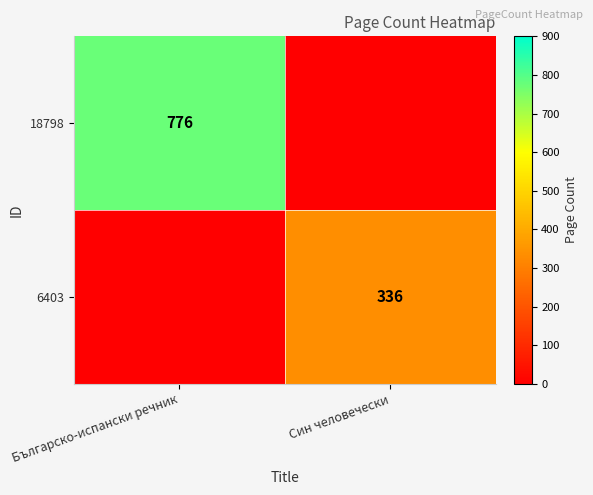

The value of 6403 at Син человечески is 336. True or false?

True